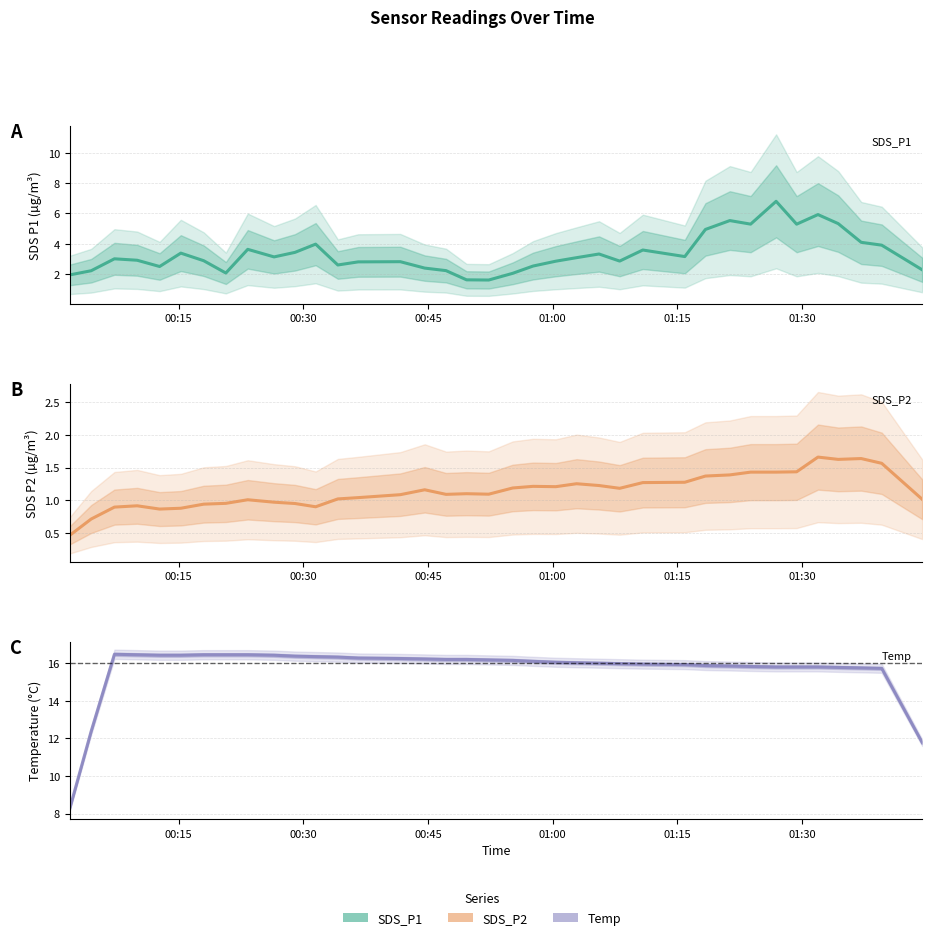

At which category is the sum across all series the highest?

2022/09/09 01:21:18